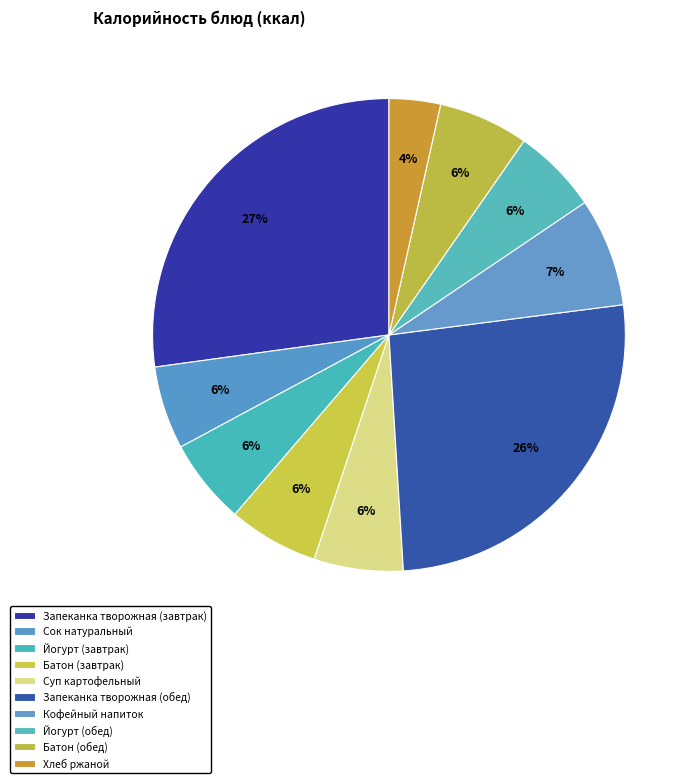

To the nearest percent, what percentage of the pie is Суп картофельный?

6%